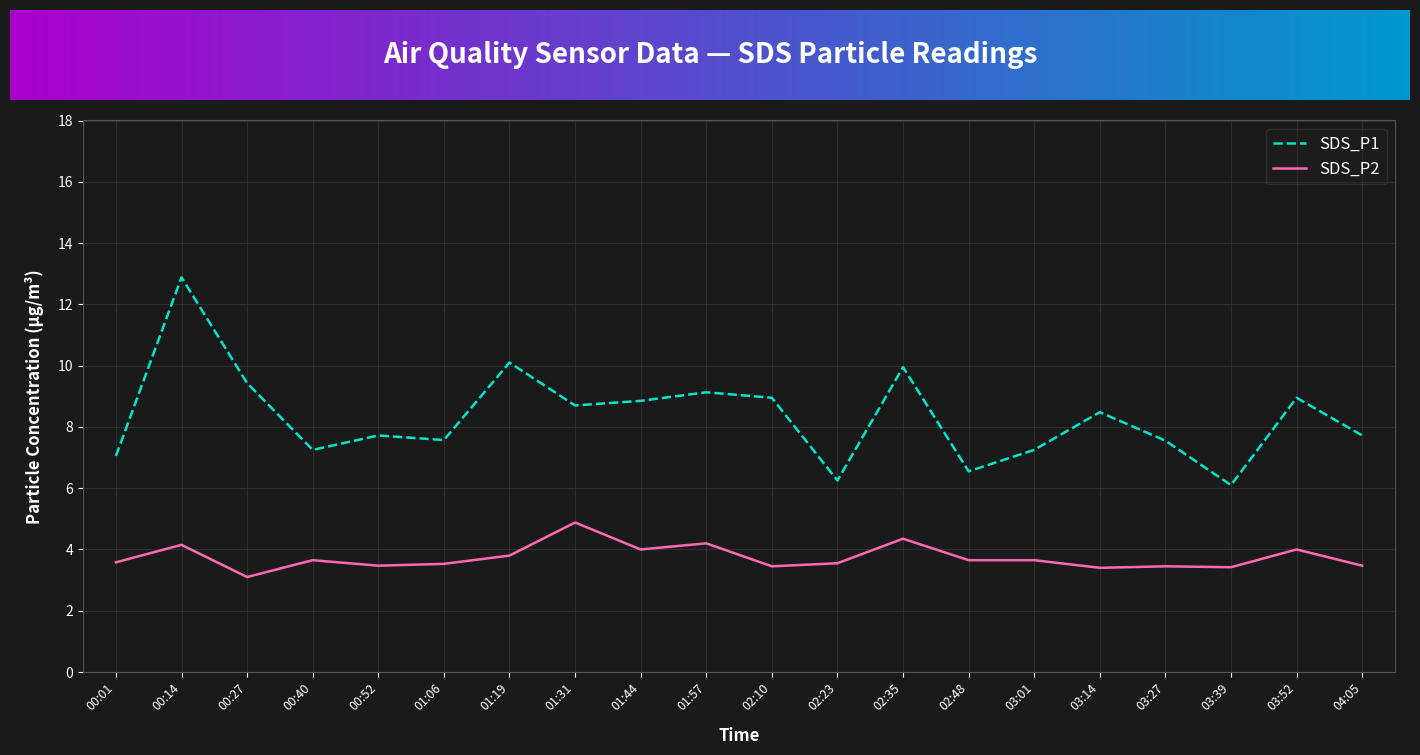

What is the difference between the maximum and minimum values in the SDS_P2 series?

1.8